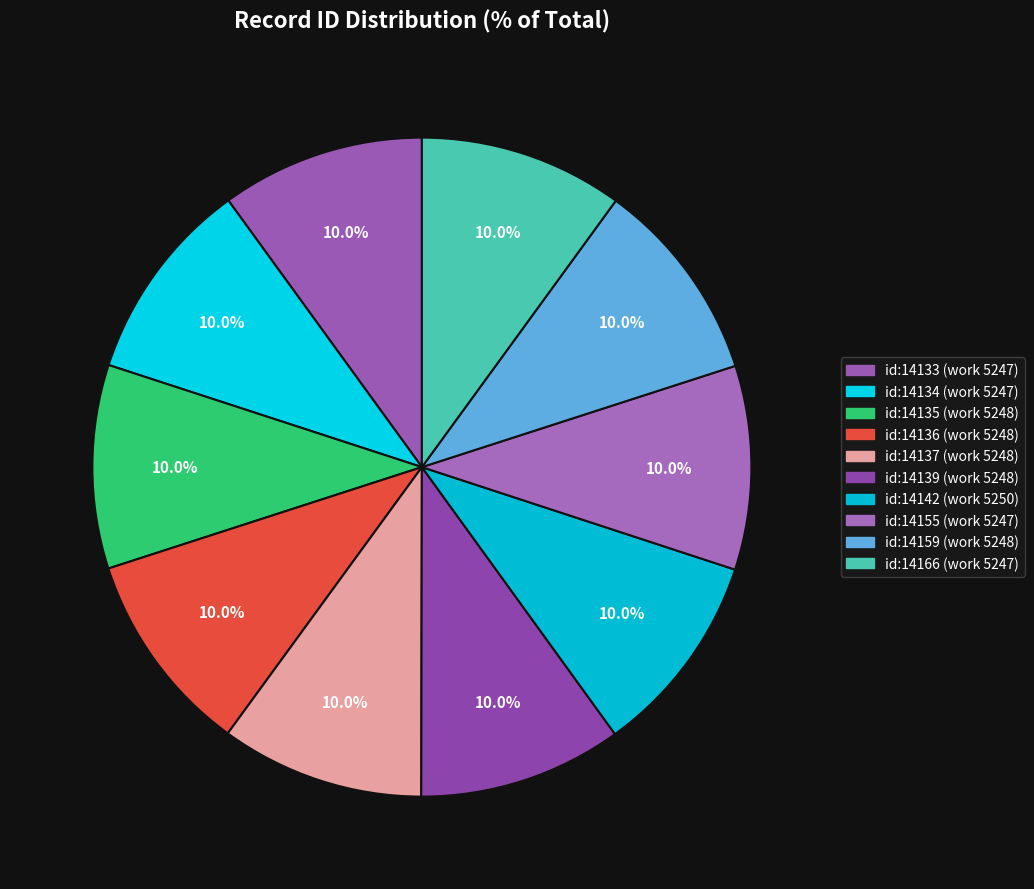

How many segments does this pie chart have?

10